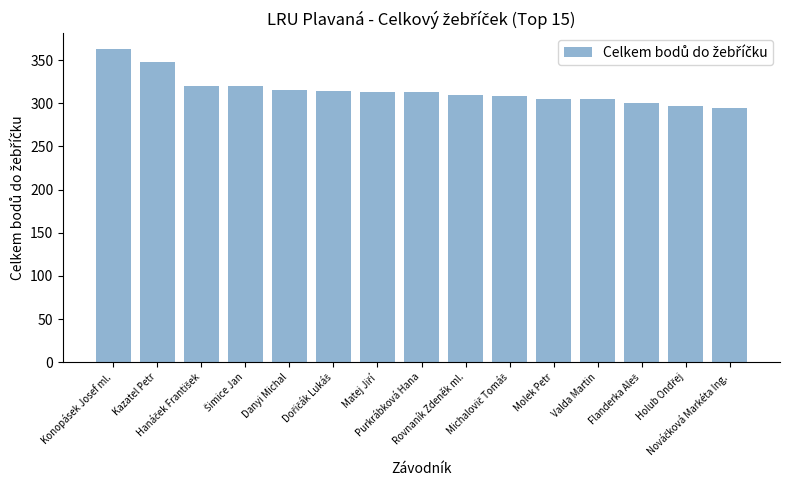

What is the sum of all values?

4725